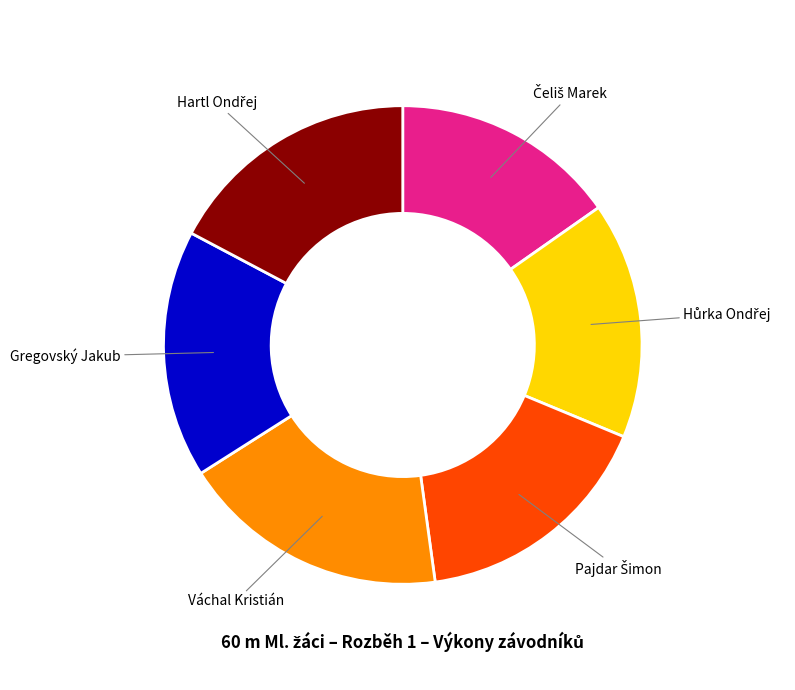

True or false: Váchal Kristián accounts for 18% of the total.

True